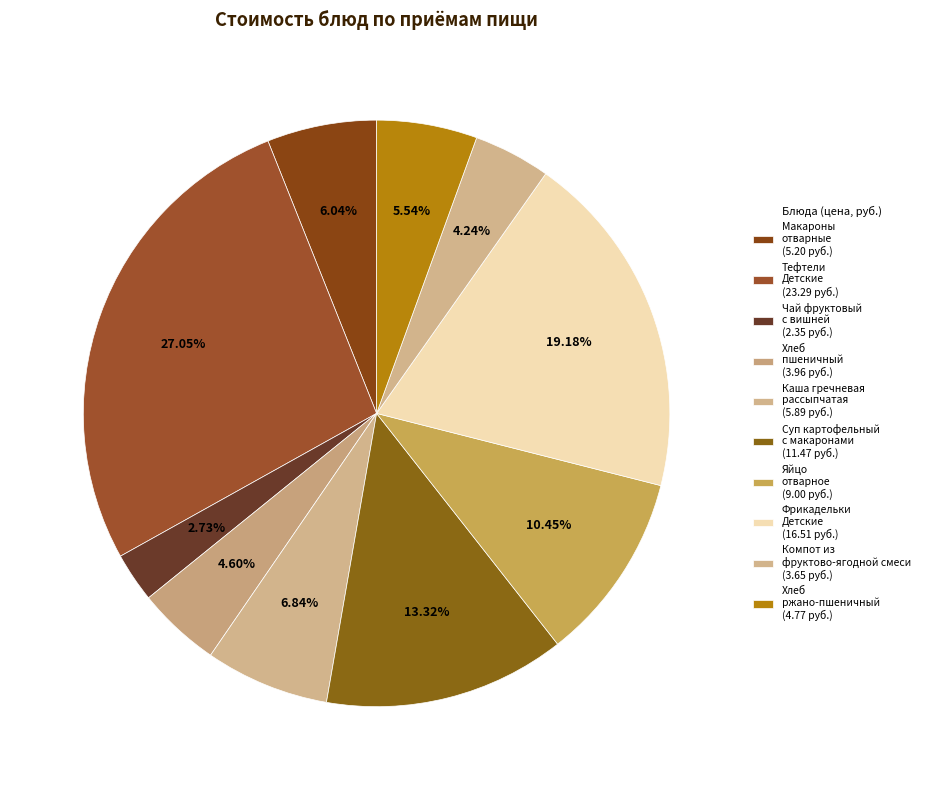

Count the number of slices in the pie.

10